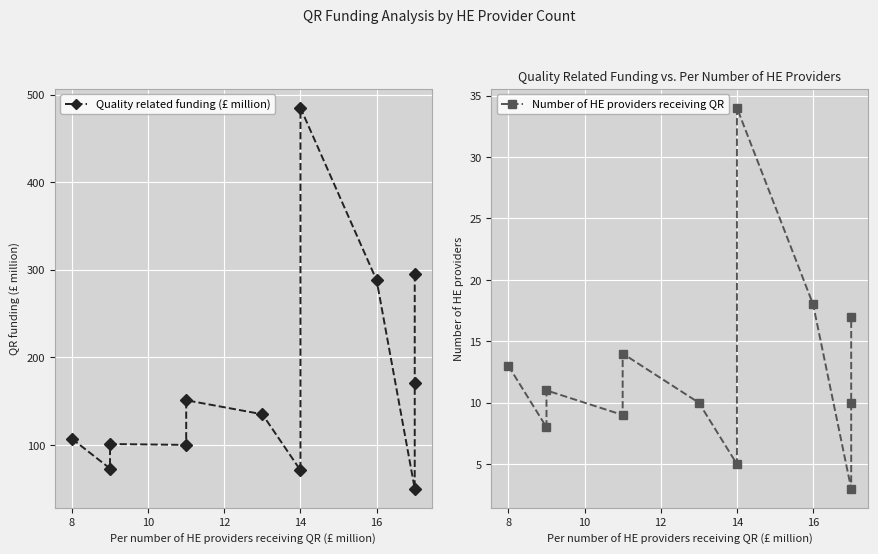

The Number of HE providers receiving QR series shows 2 at 14. True or false?

False